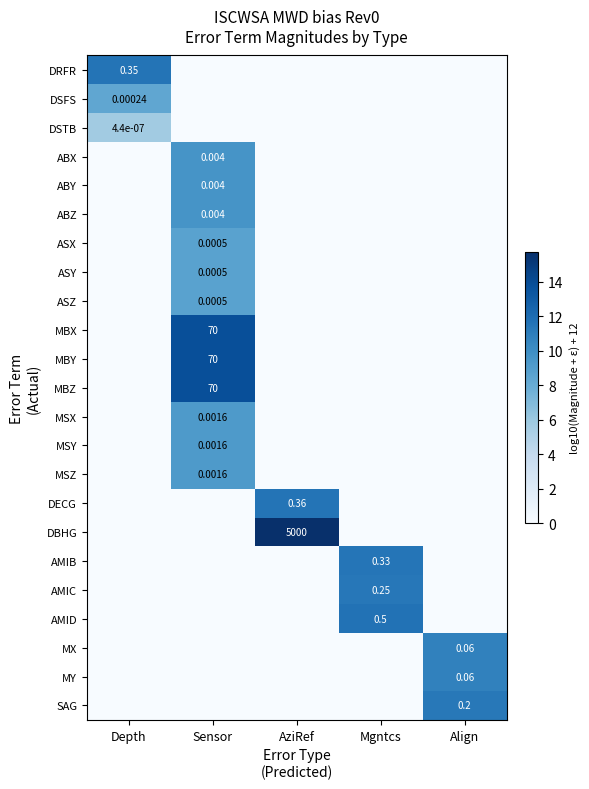

At how many categories does at least one series exceed 3?

5